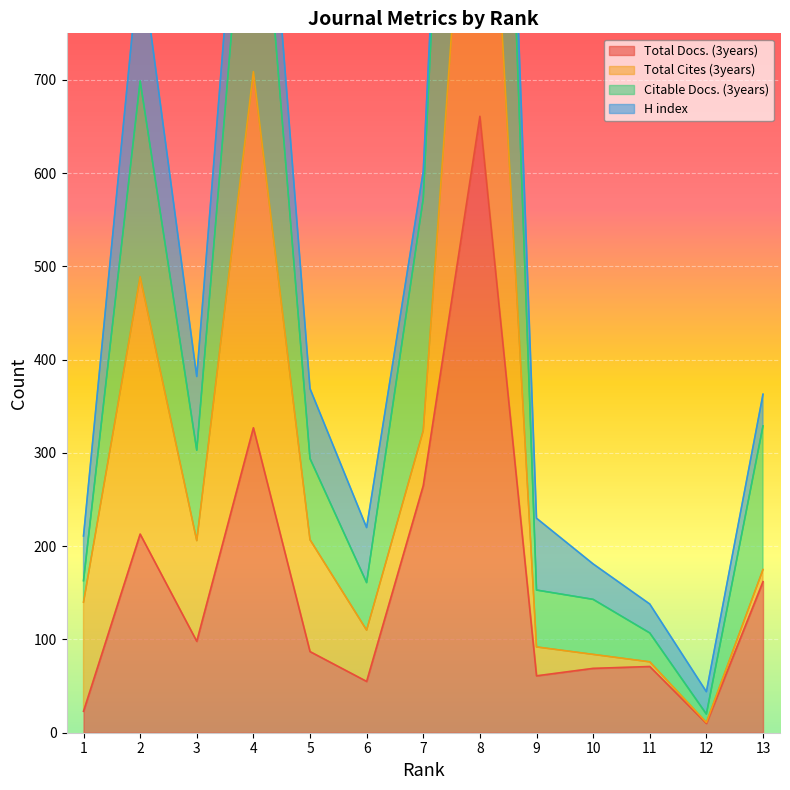

The value of Total Docs. (3years) at 5 is 87. True or false?

True